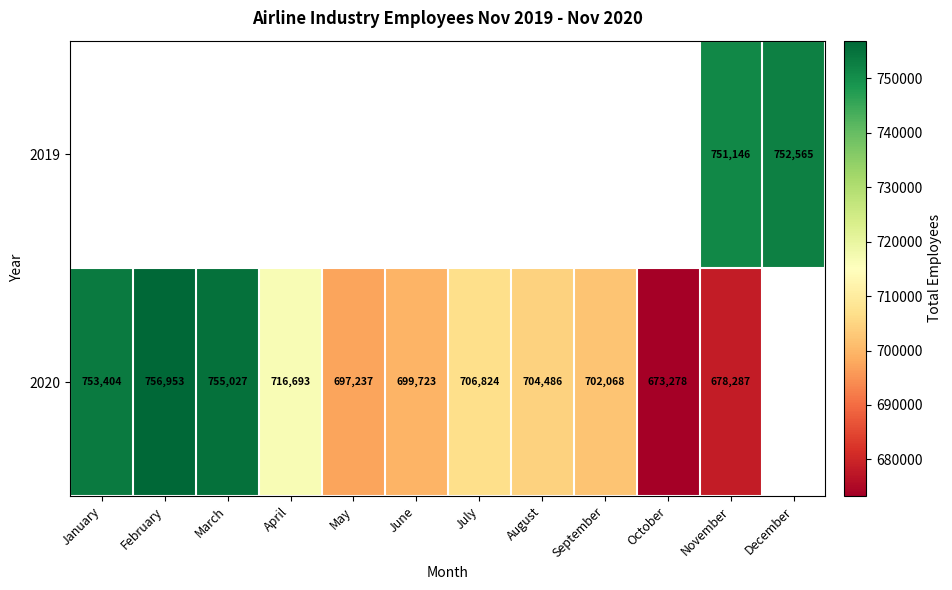

What is the minimum value shown in the chart?

673278.0